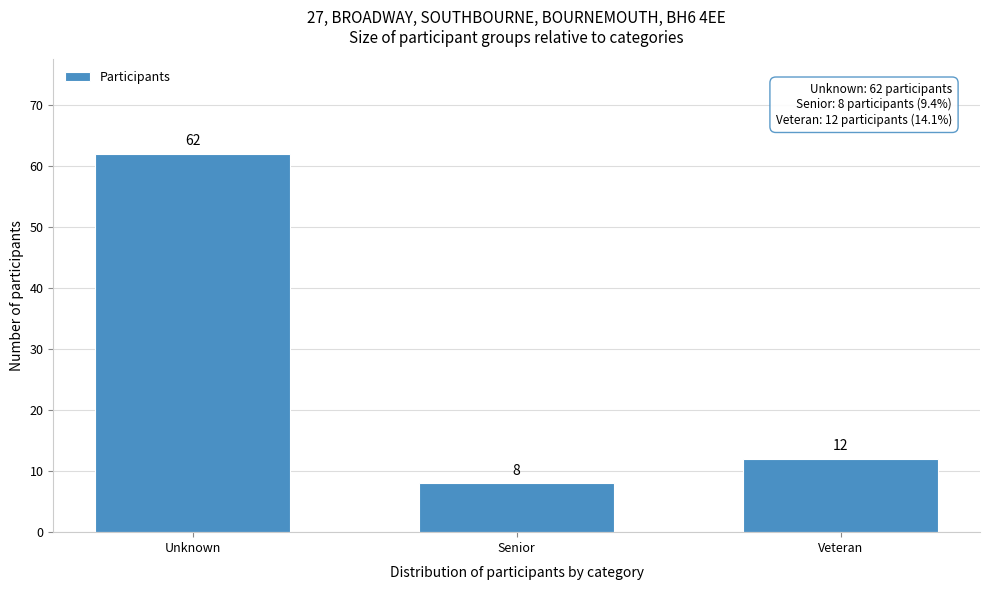

Reading right to left, list all the values displayed in this chart.

Veteran=12	Senior=8	Unknown=62